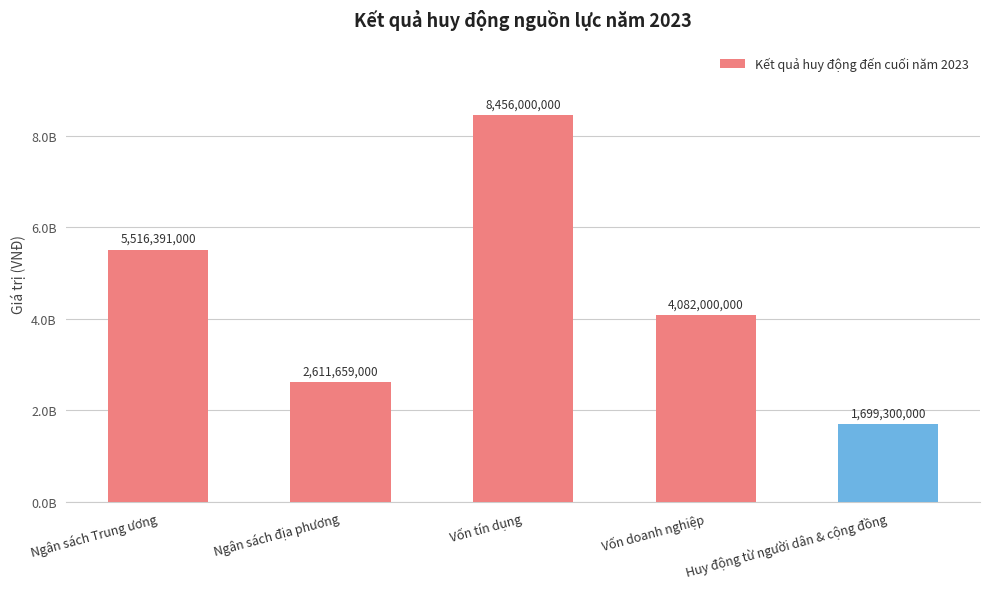

True or false: the data shows 2611659000 at Ngân sách địa phương.

True